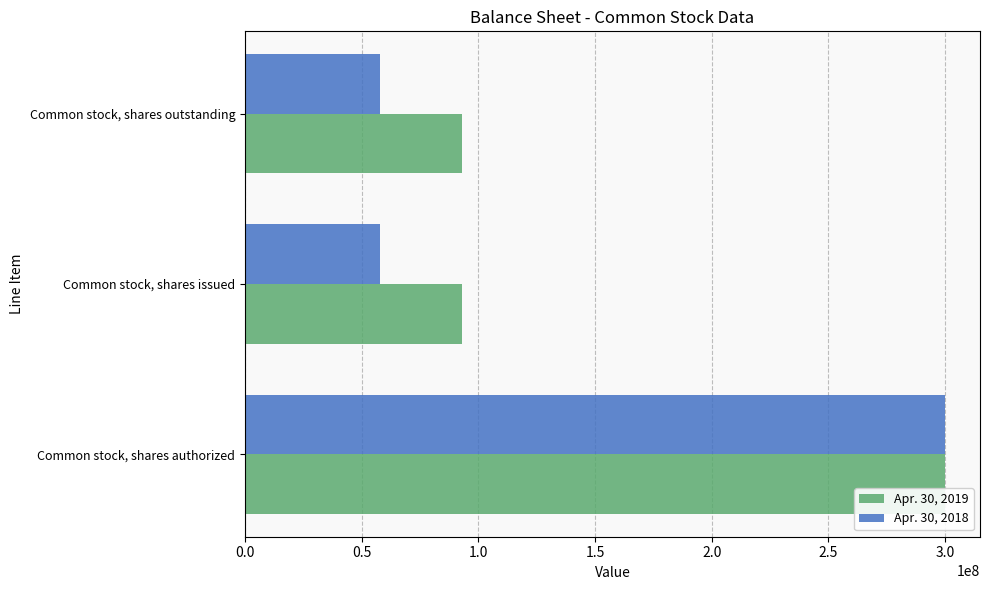

How many data points in Apr. 30, 2019 are above 92993073?

1